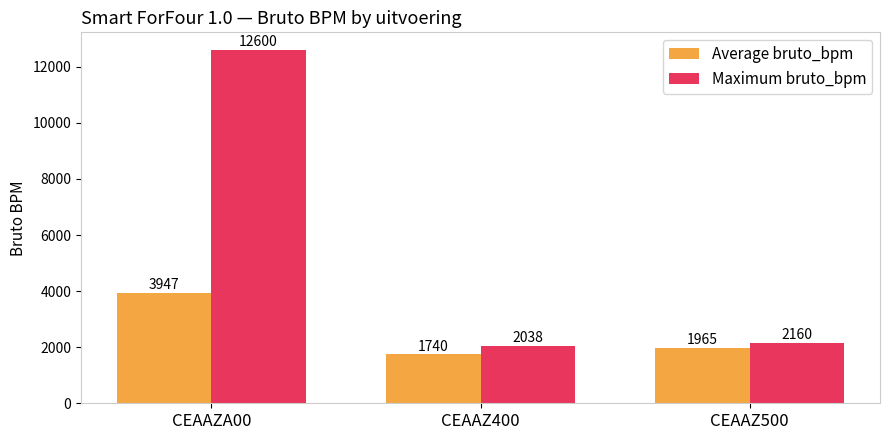

Which label corresponds to the largest value in the chart?

CEAAZA00